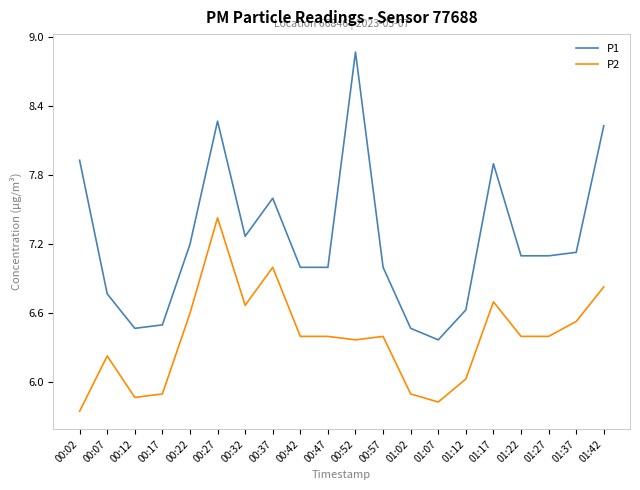

Does the chart have visible grid lines?

No